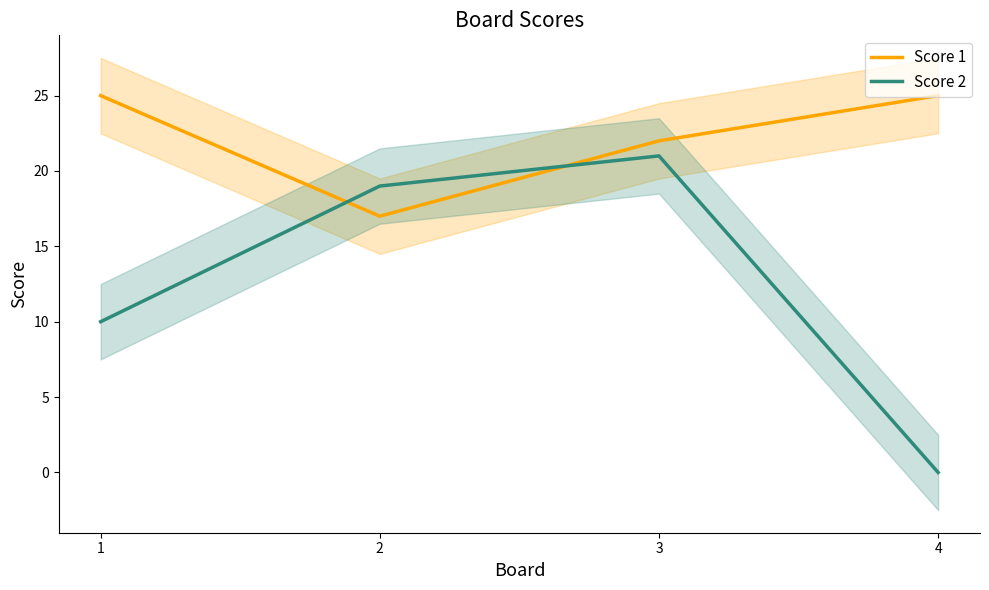

Which series ends up on top after the final intersection of Score 2 and Score 1?

Score 1